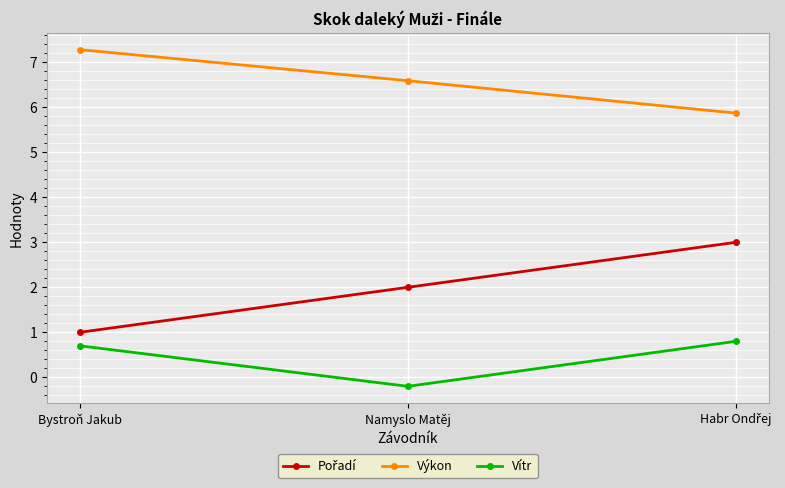

Which series has the largest total across all categories?

Výkon